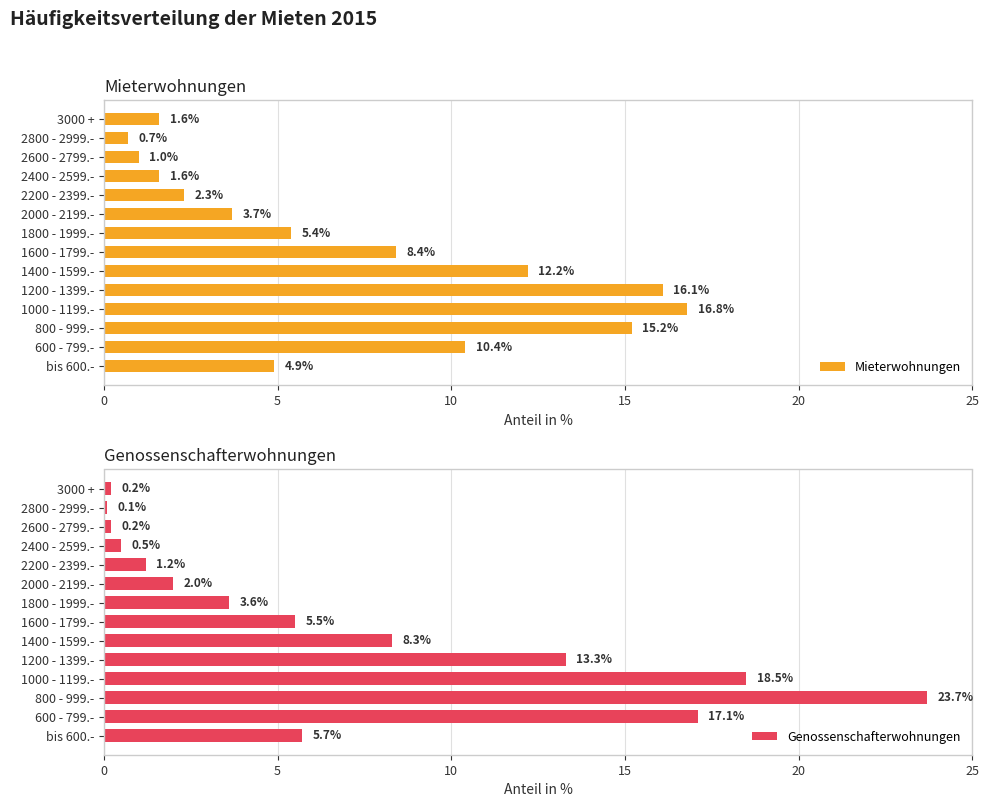

List the series in order of their peak value, lowest first.

Mieterwohnungen, Genossenschafterwohnungen